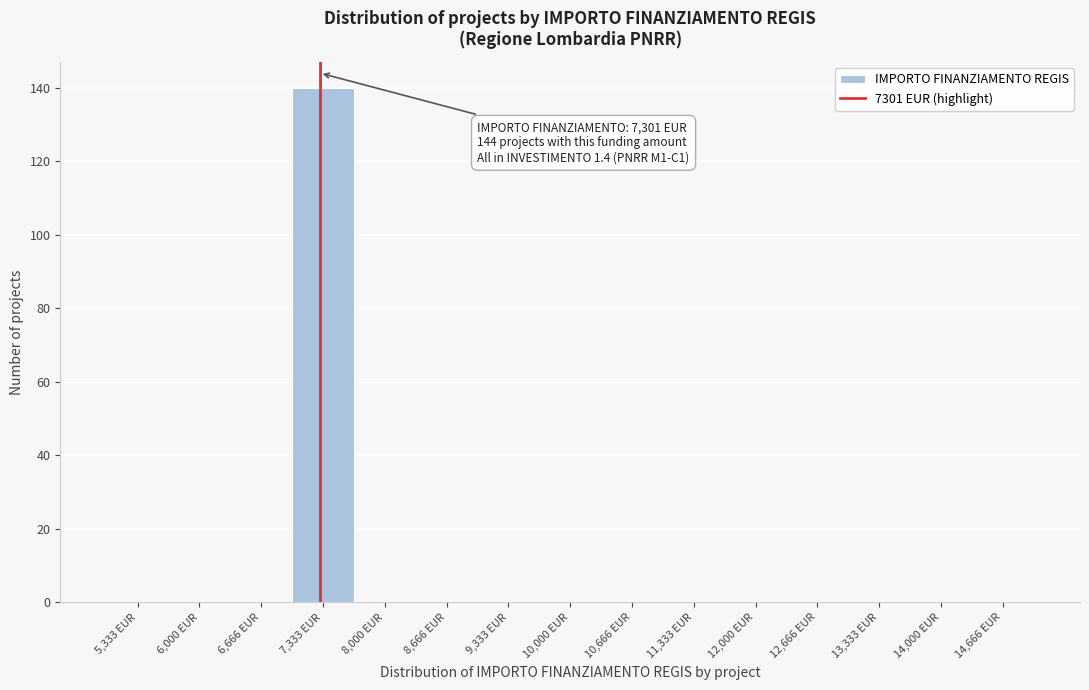

Over which range of the x-axis is the bar tallest?

7000 to 7700